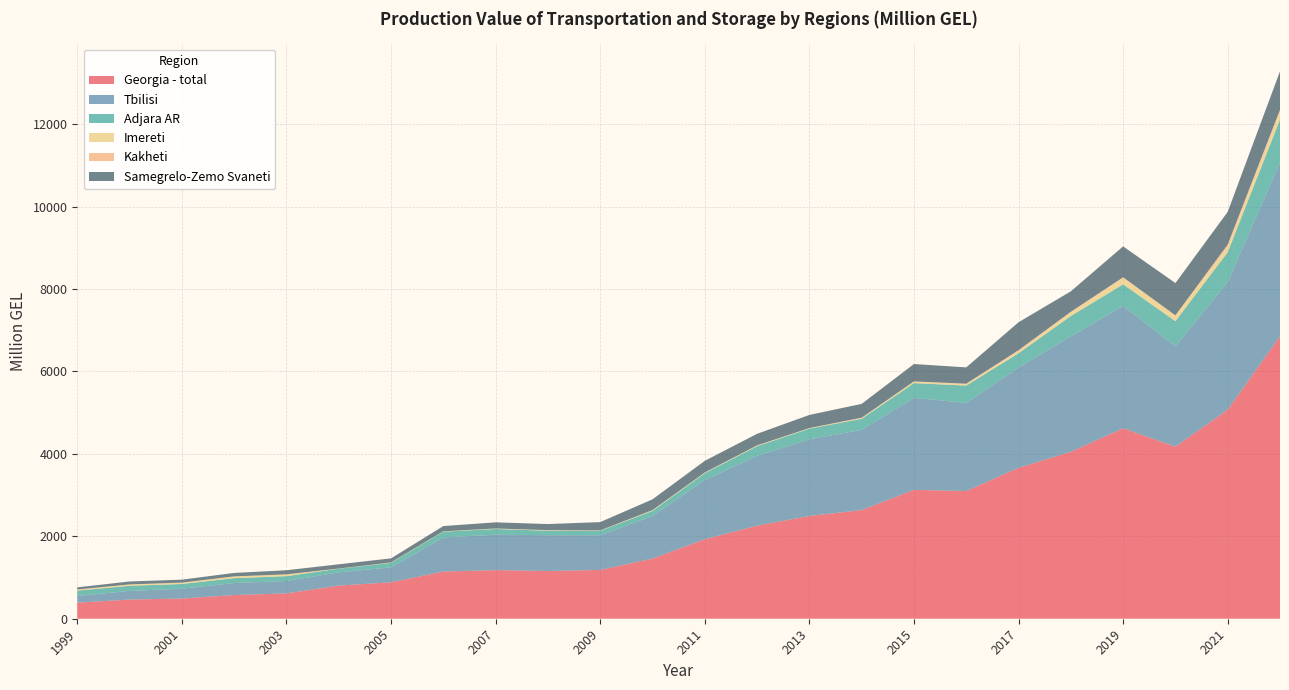

Reading left to right, extract all data points from this chart.

Georgia - total: 389.6	465.4	489.6	575.1	614.1	803.4	884.9	1145.0	1179.3	1157.7	1183.9	1458.8	1928.2	2258.5	2492.8	2636.2	3126.5	3097.9	3661.6	4050.9	4621.3	4175.3	5070.9	6852.9
Tbilisi: 162.4	209.8	238.9	290.9	301.4	323.3	361.1	828.4	858.4	870.0	842.2	1034.0	1437.9	1692.2	1863.0	1944.6	2233.5	2140.3	2432.8	2800.8	2969.4	2437.7	3095.9	4216.6
Adjara AR: 130.5	123.9	114.4	118.4	117.1	86.9	110.4	139.2	139.5	108.0	108.1	122.6	165.4	237.5	256.5	269.7	357.3	418.8	347.5	492.8	523.8	606.4	726.7	1042.4
Imereti: 25.1	31.3	30.5	39.8	40.8	3.8	8.6	8.1	12.1	12.7	9.0	18.0	15.4	15.7	13.4	17.1	37.2	36.3	52.0	86.9	156.6	133.4	135.9	197.6
Kakheti: 2.4	2.8	3.2	3.2	3.5	0.8	1.2	0.6	0.5	0.8	0.5	2.5	1.1	3.3	1.5	10.1	4.3	10.3	22.9	17.4	14.6	9.4	50.0	41.7
Samegrelo-Zemo Svaneti: 50.9	71.0	71.7	84.1	99.8	102.7	98.5	127.5	148.7	148.4	201.0	261.2	283.6	280.0	317.8	335.7	421.4	395.2	677.2	495.4	749.7	782.6	793.5	931.3